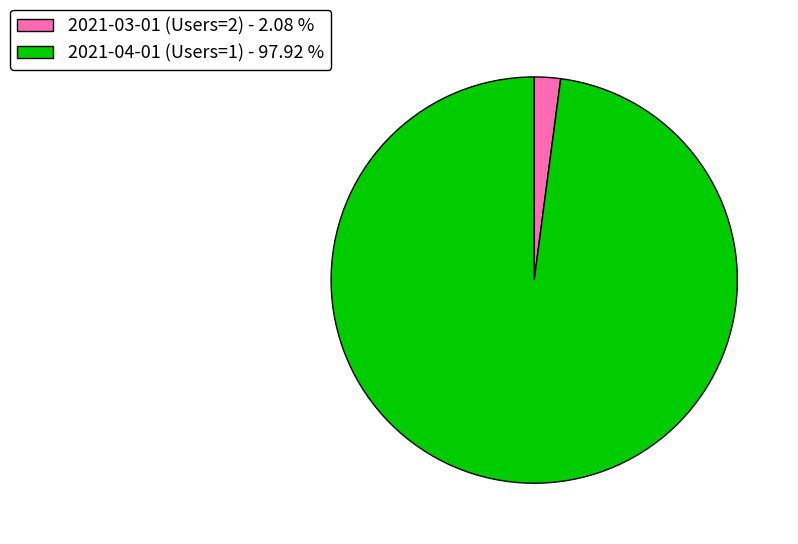

Rank the categories by value from highest to lowest.

2021-04-01 (Users=1), 2021-03-01 (Users=2)